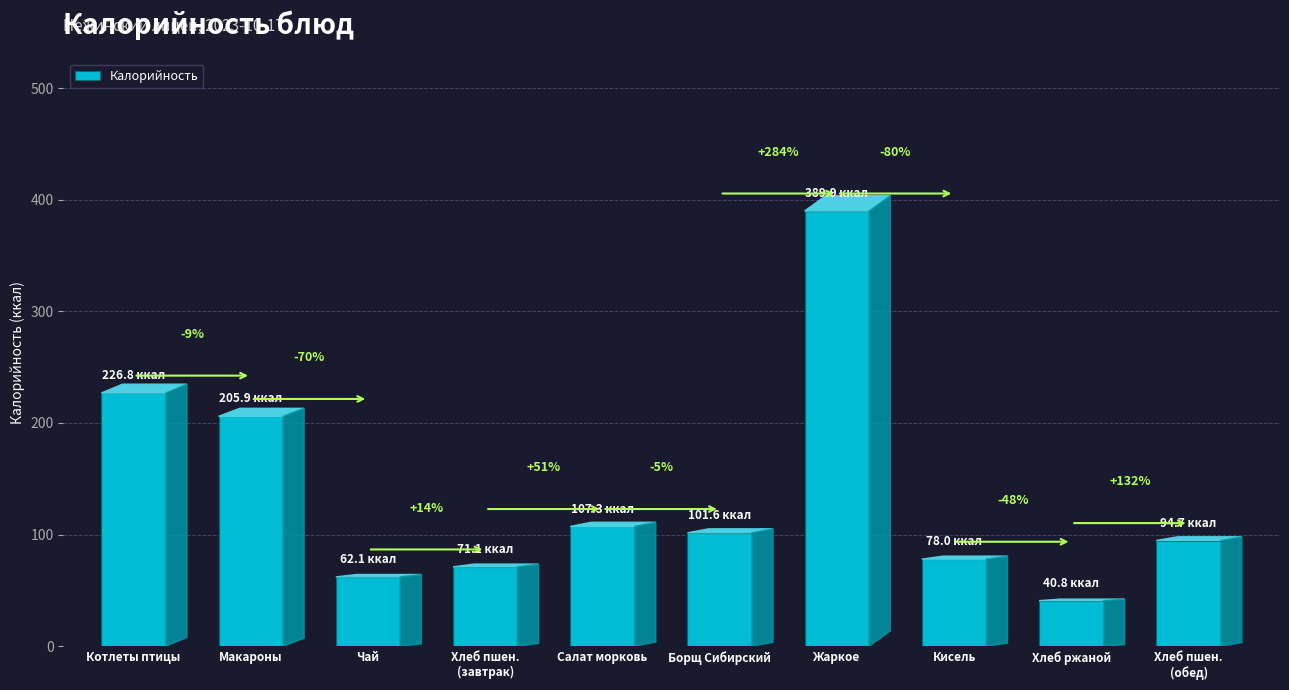

Reading left to right, list all the values displayed in this chart.

Котлеты птицы=226.8	Макароны=205.9	Чай=62.1	Хлеб пшен.
(завтрак)=71.1	Салат морковь=107.3	Борщ Сибирский=101.6	Жаркое=389.9	Кисель=78.0	Хлеб ржаной=40.8	Хлеб пшен.
(обед)=94.7